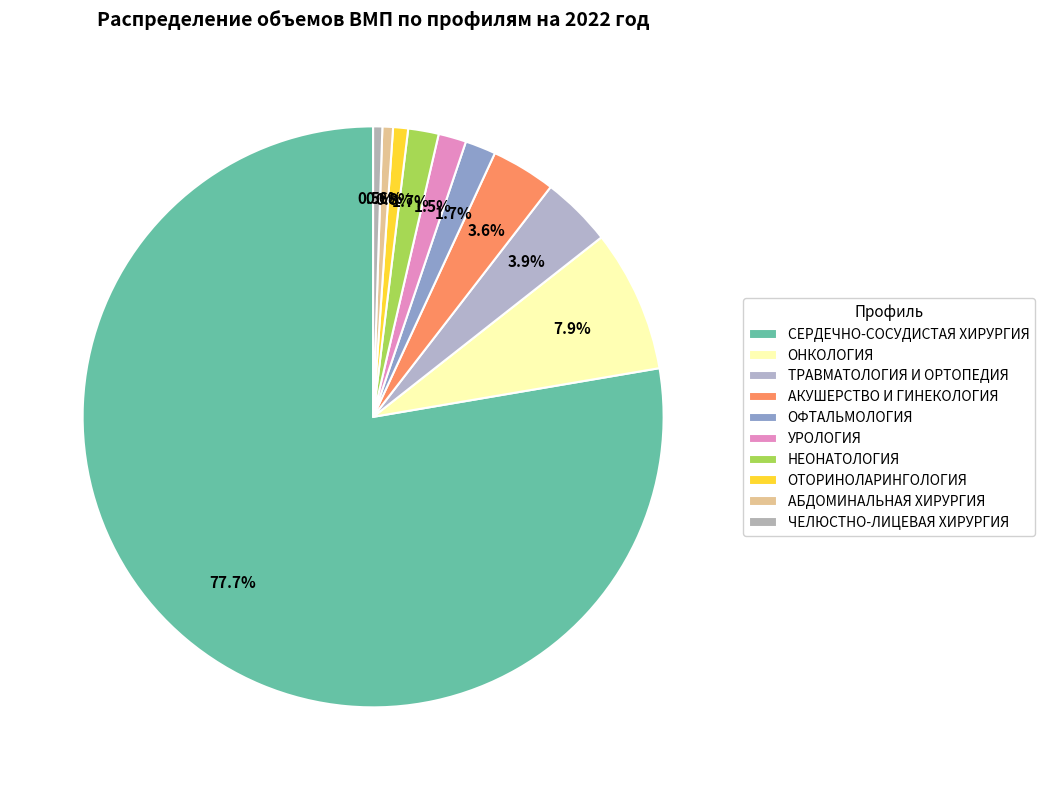

How many slices are in this pie chart?

10